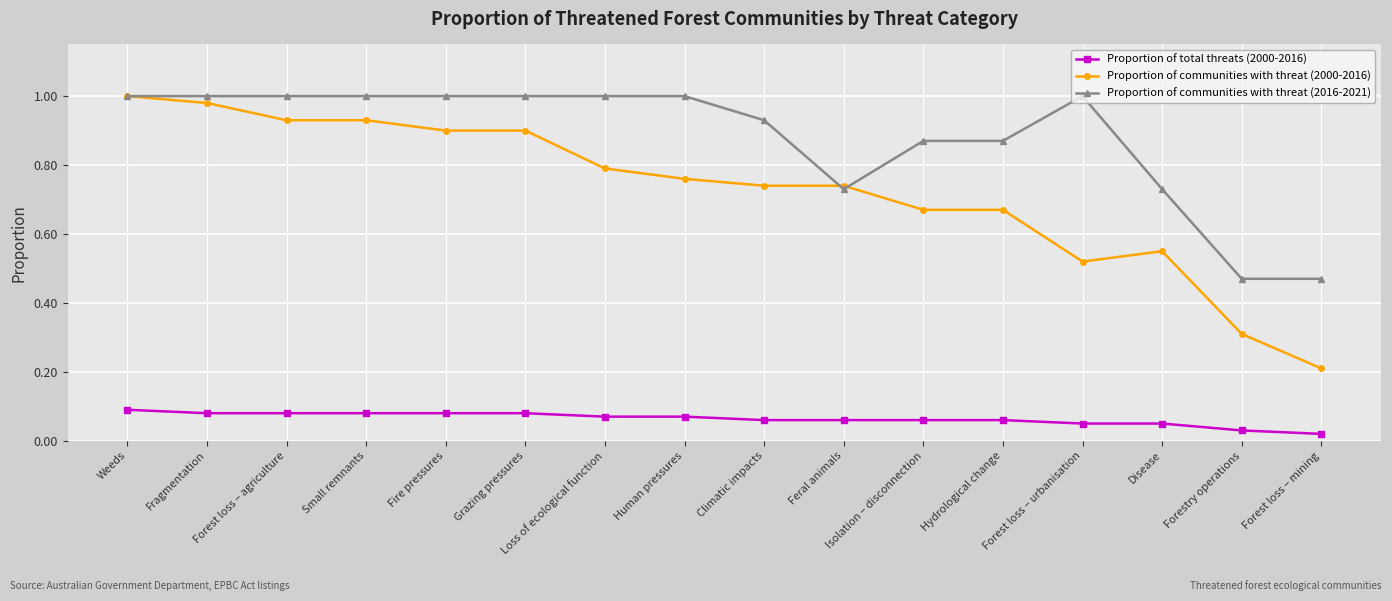

True or false: Proportion of communities with threat (2016-2021) and Proportion of total threats (2000-2016) intersect in this chart.

False